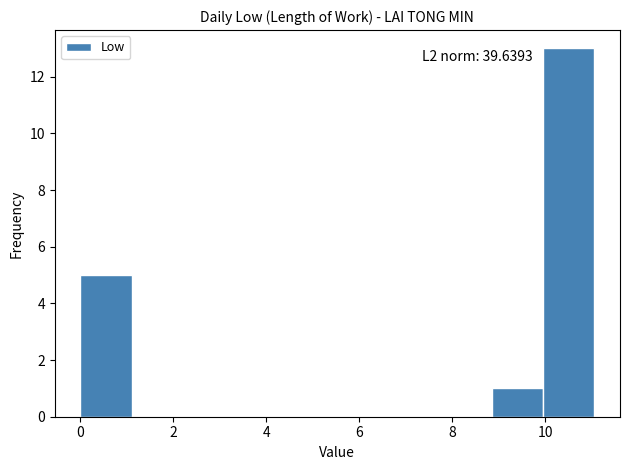

Over which range of the x-axis is the bar tallest?

10.0 to 11.0